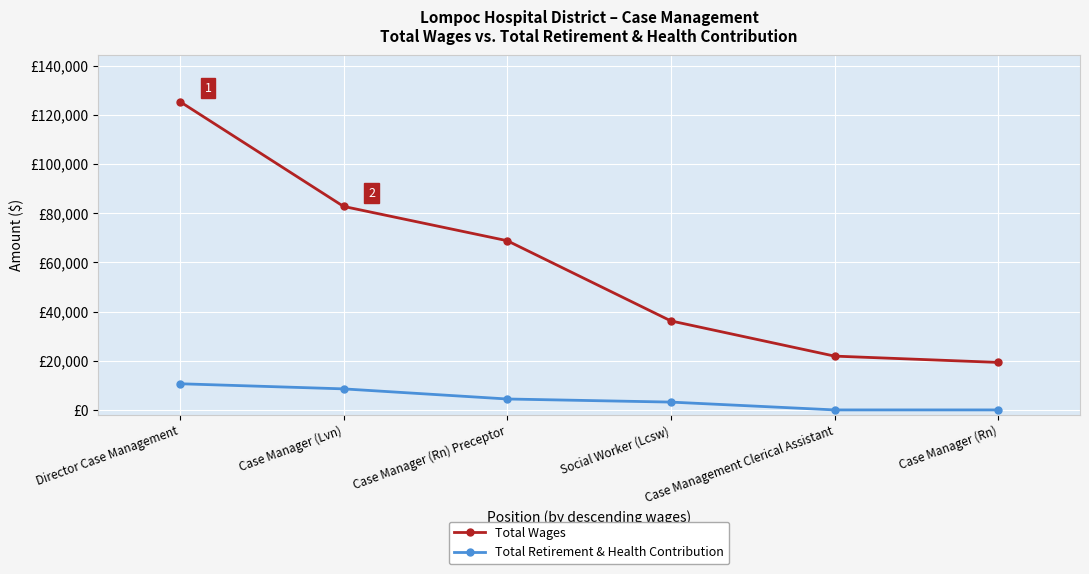

True or false: Total Retirement & Health Contribution has more than 1 interior local peaks.

False